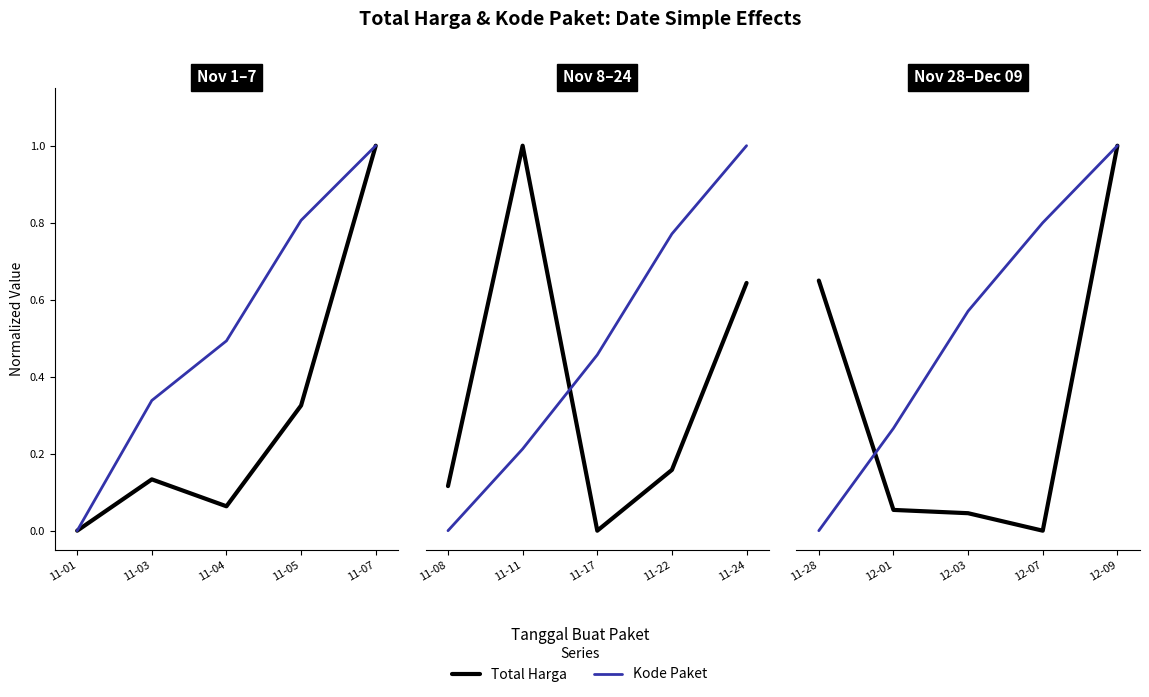

How many lines are shown in the chart?

2